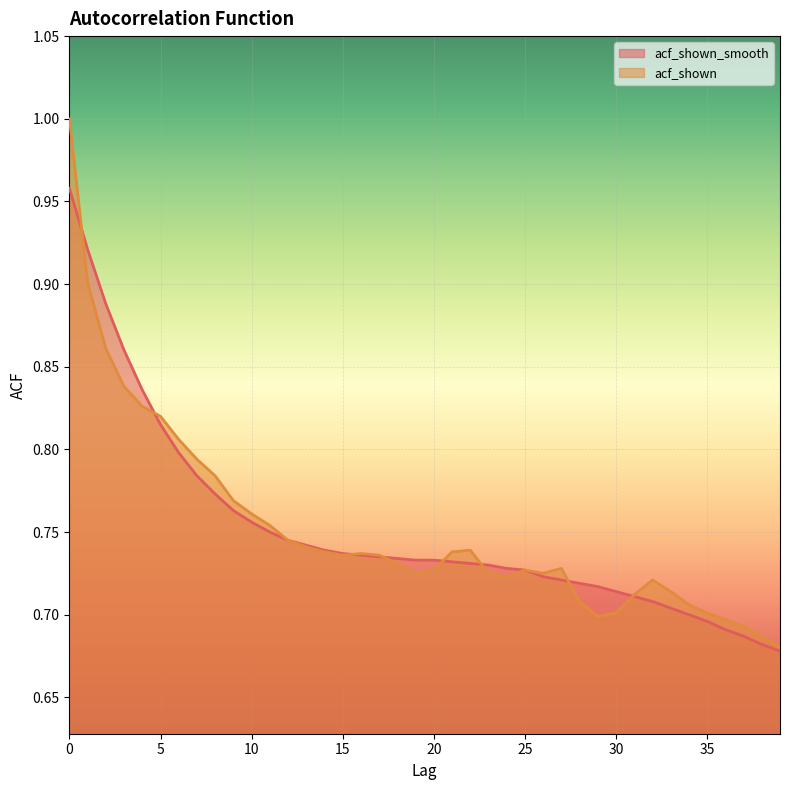

True or false: acf_shown_smooth has a value of 0.7 at 20.

True